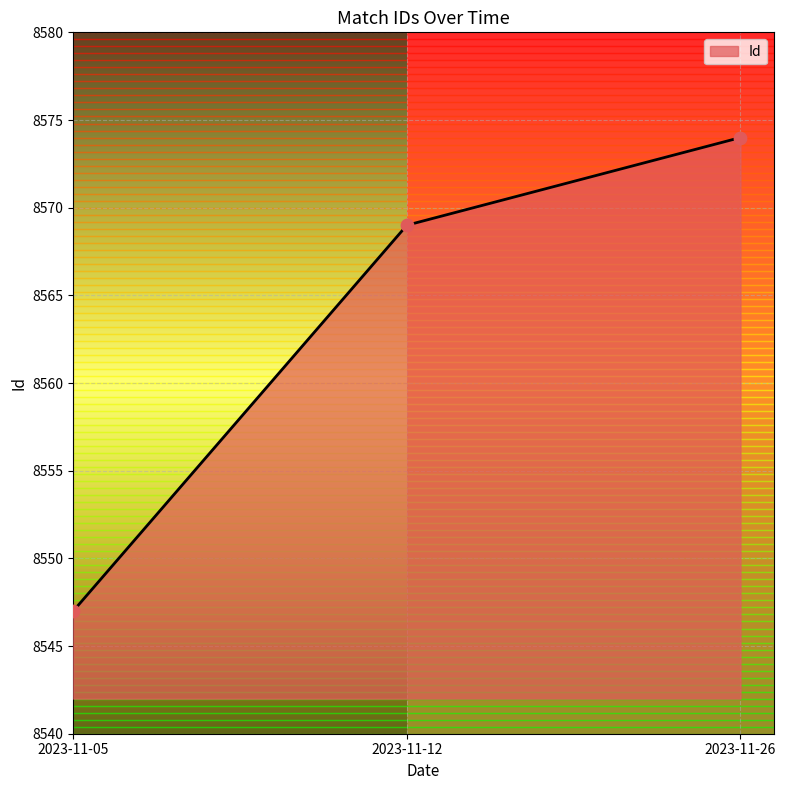

Which has a higher value, 2023-11-05 or 2023-11-12?

2023-11-12